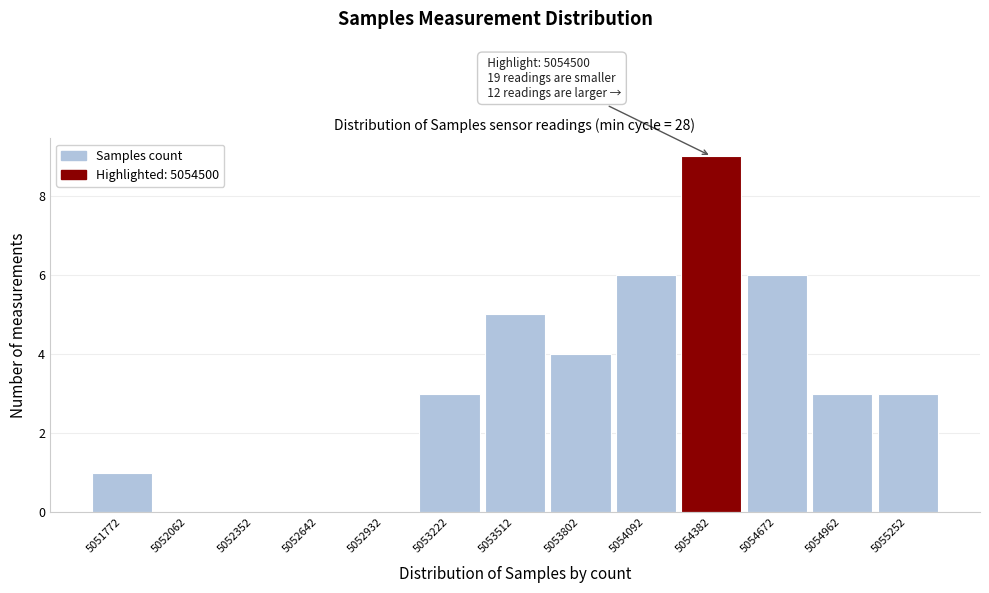

Reading right to left, extract all data points from this chart.

5055252=3	5054962=3	5054672=6	5054382=9	5054092=6	5053802=4	5053512=5	5053222=3	5052932=0	5052642=0	5052352=0	5052062=0	5051772=1